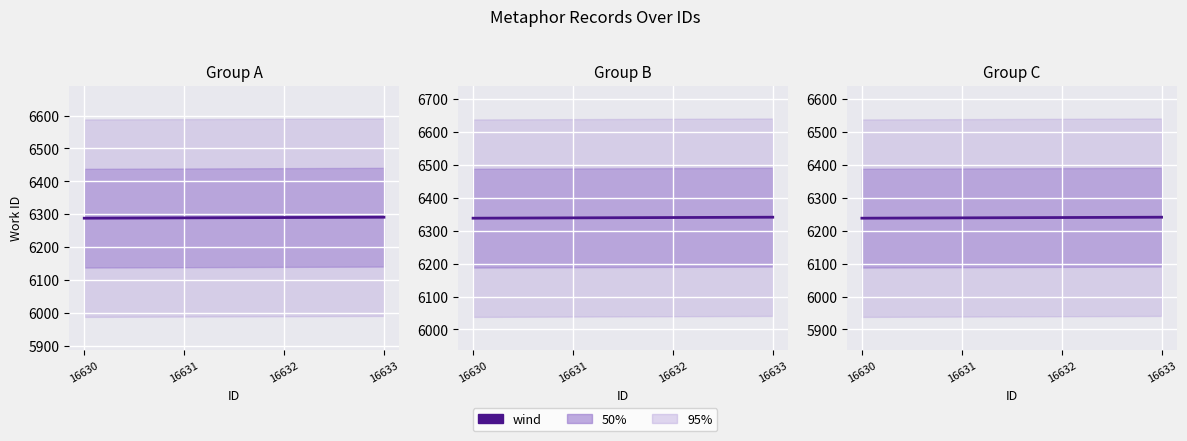

Rank the categories by value from highest to lowest.

16633, 16632, 16631, 16630